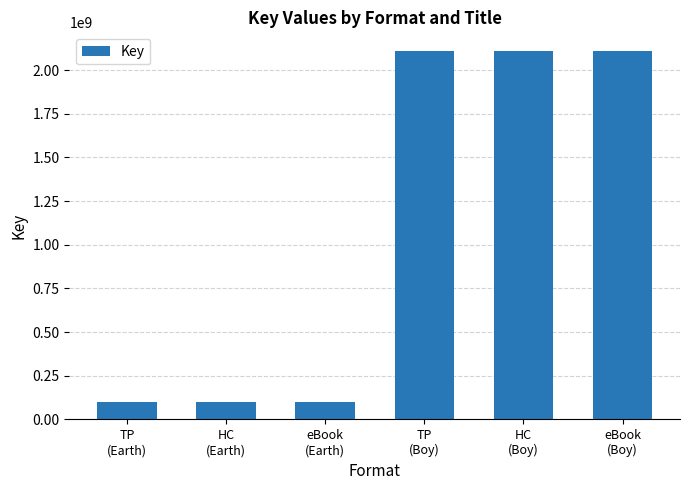

What is the minimum value shown in the chart?

100398790